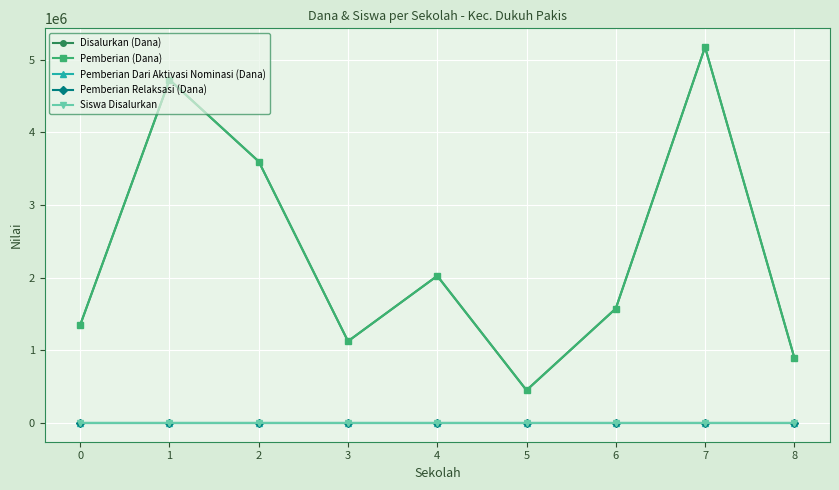

True or false: Pemberian Relaksasi (Dana) and Pemberian (Dana) intersect in this chart.

False